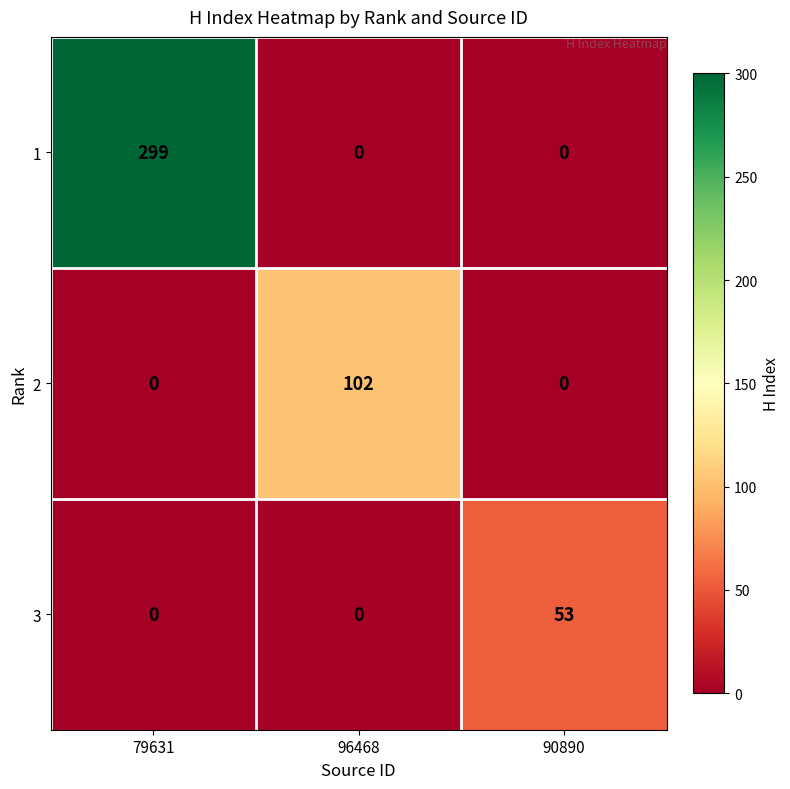

What is the spread (max minus min) of values at 79631?

299